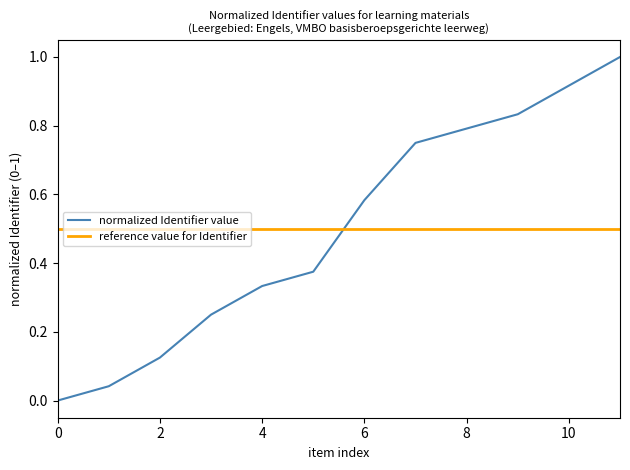

True or false: normalized Identifier value and reference value for Identifier cross at least once.

True